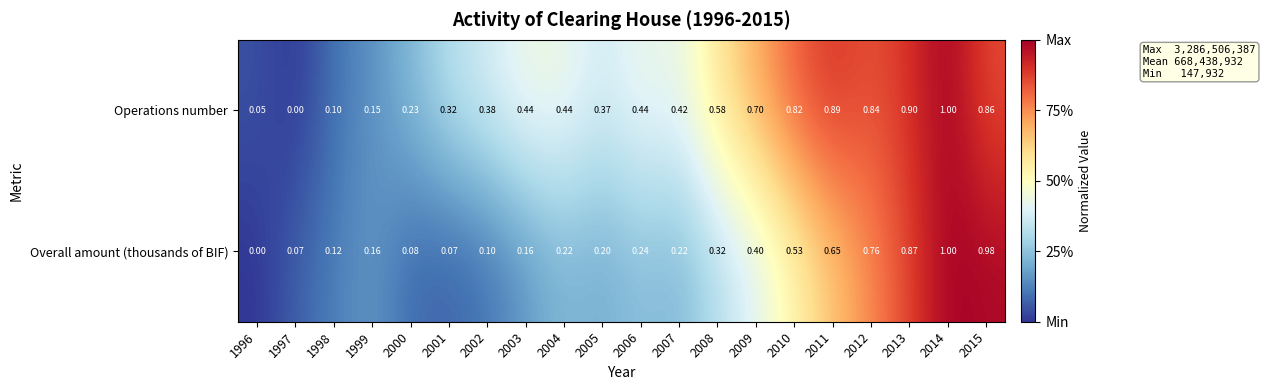

Is the value of Operations number at 2000 greater than the value of Overall amount (thousands of BIF) at 2012?

No